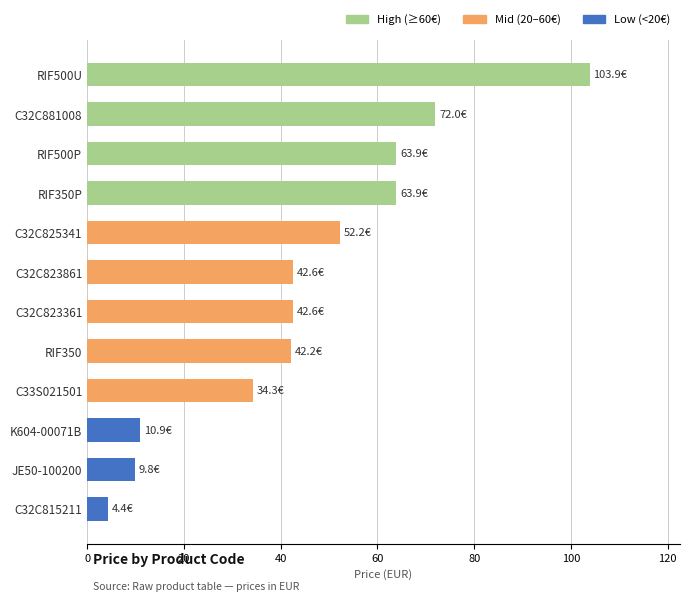

At which category does the chart reach its peak across all series?

RIF500U